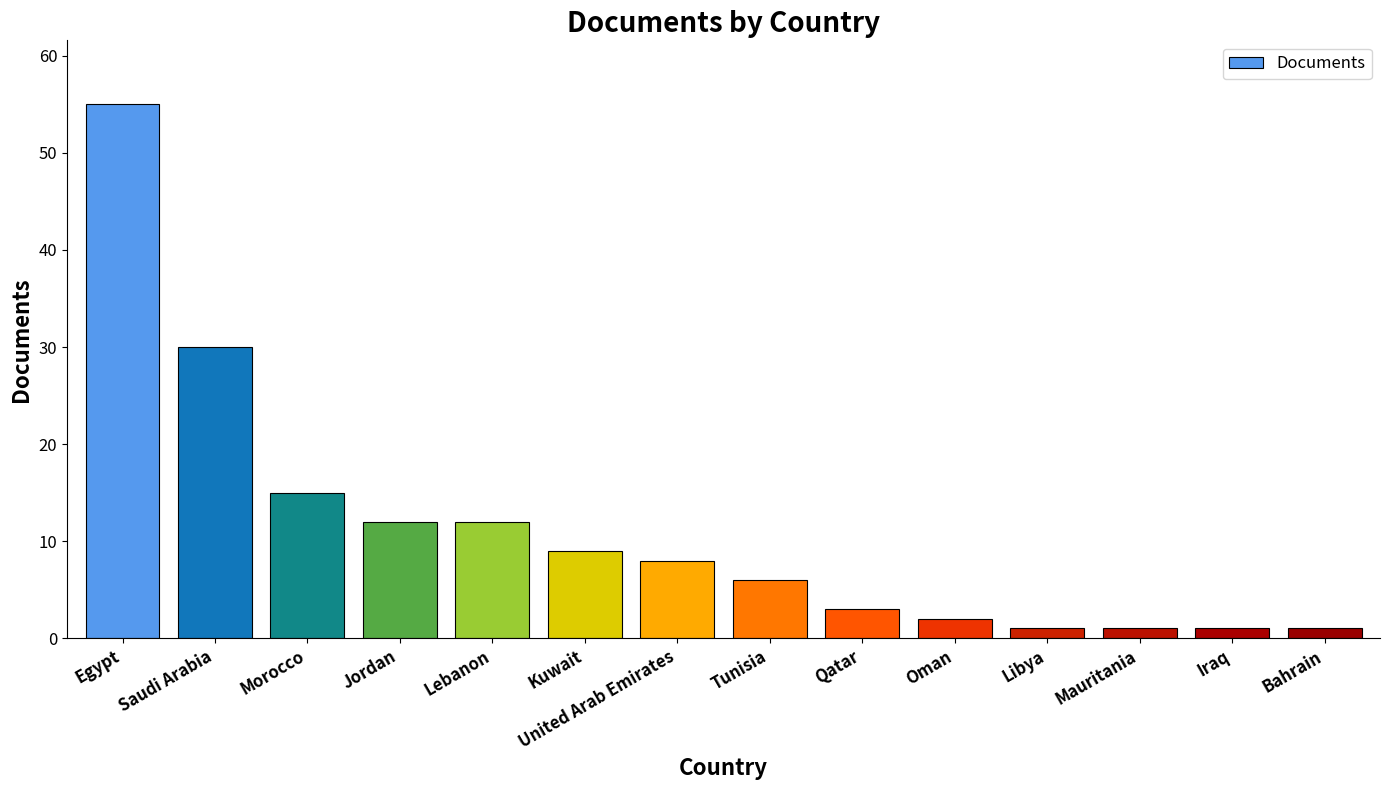

True or false: the data shows 8 at United Arab Emirates.

True